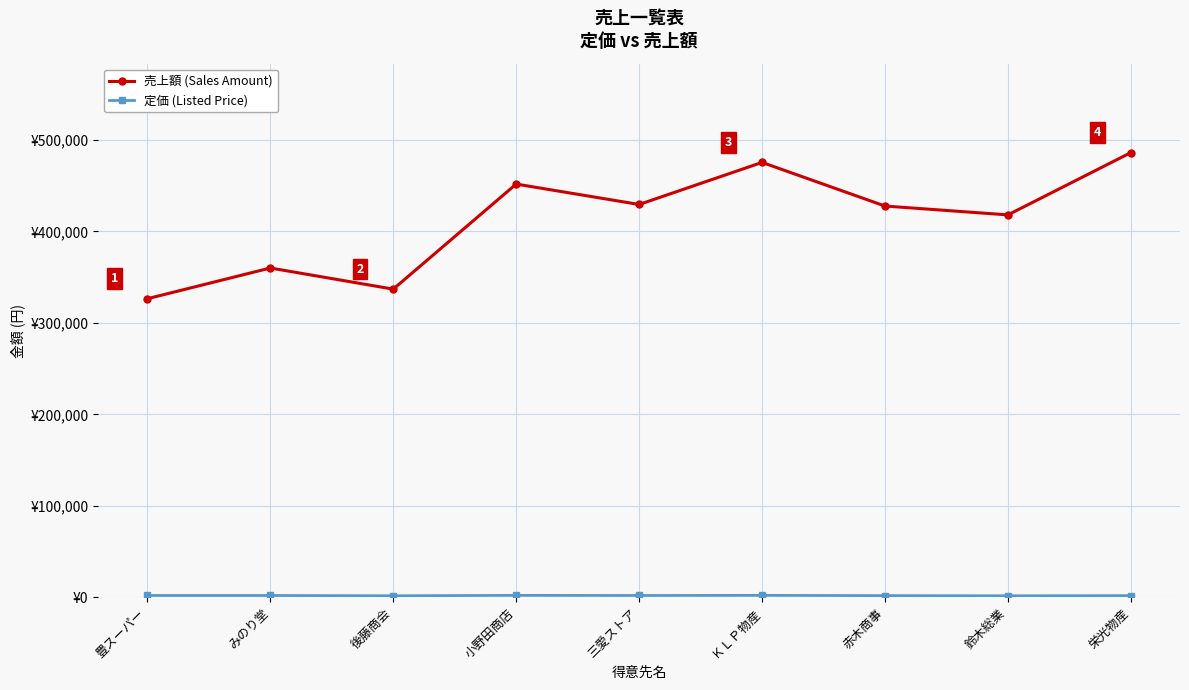

What is the minimum value for 売上額 (Sales Amount)?

326472